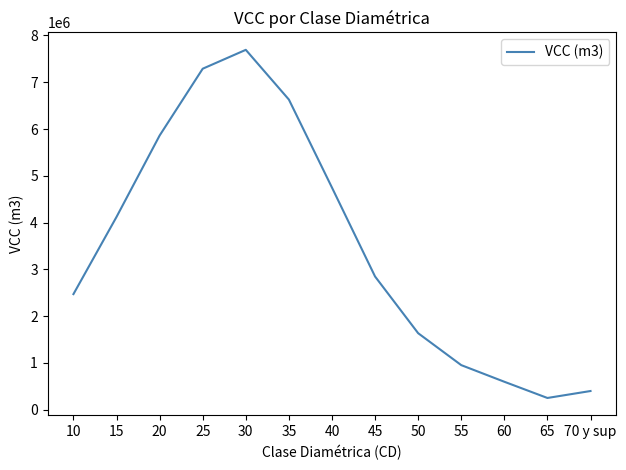

What is the approximate value at 40?

4748751.1